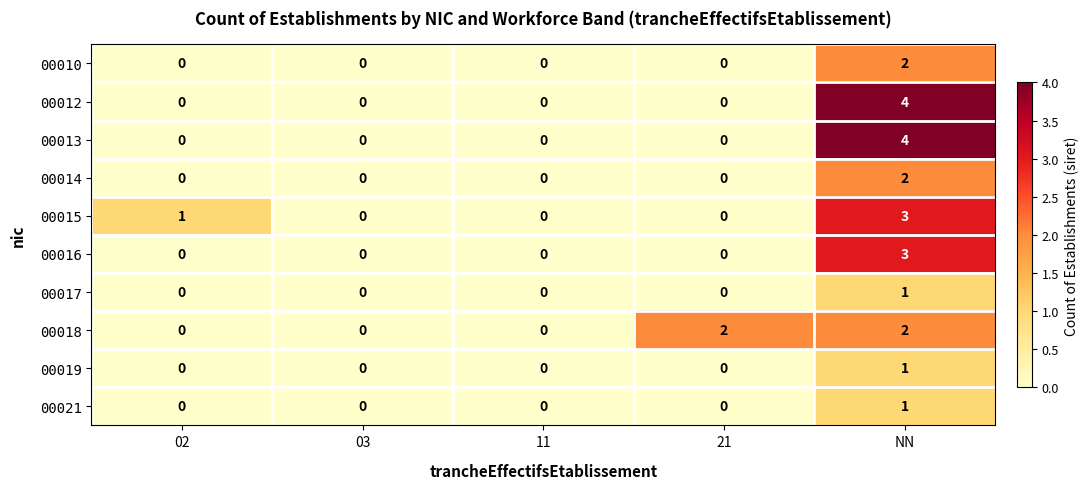

Count the 00012 values in the range 0 to 1.

4